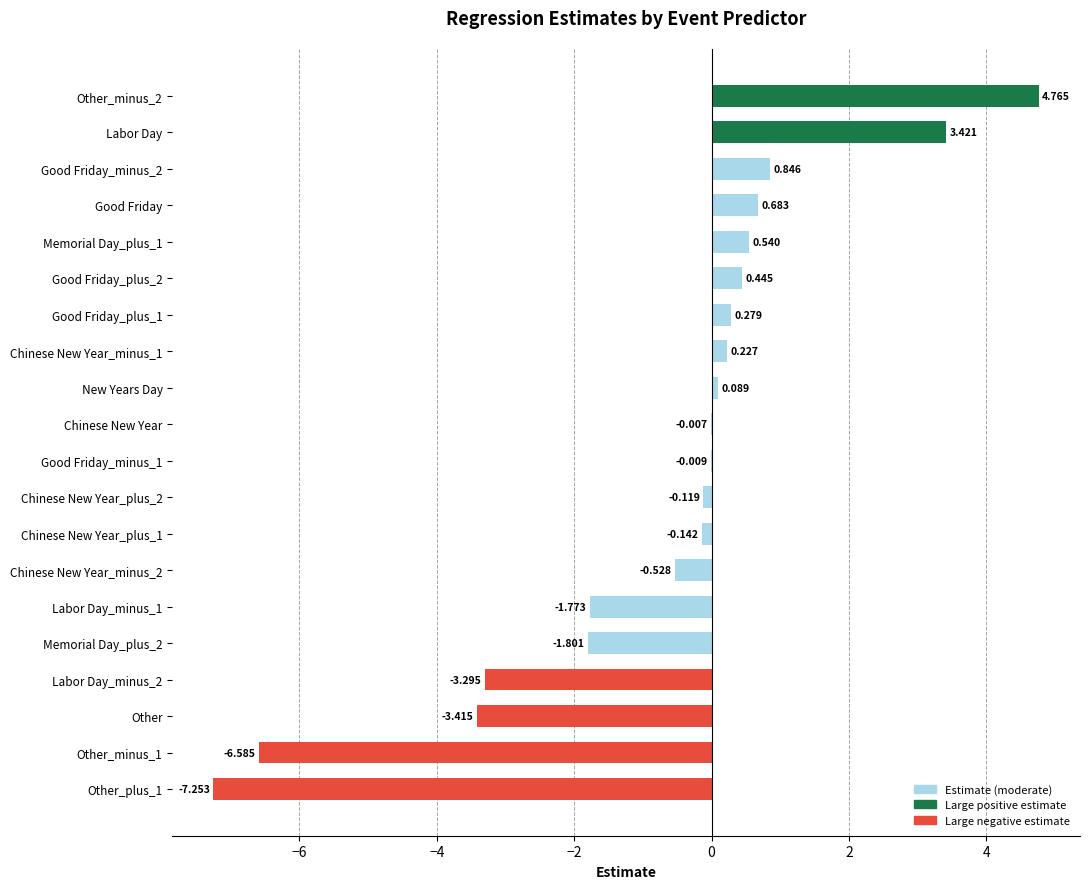

What is the difference between the maximum and second lowest values?

11.3